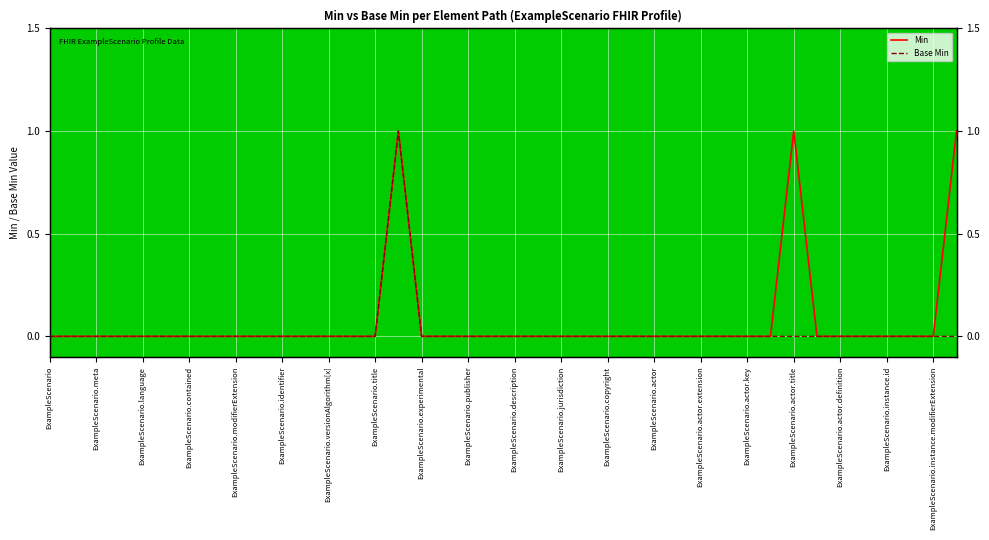

What is the highest value of the Min series?

1